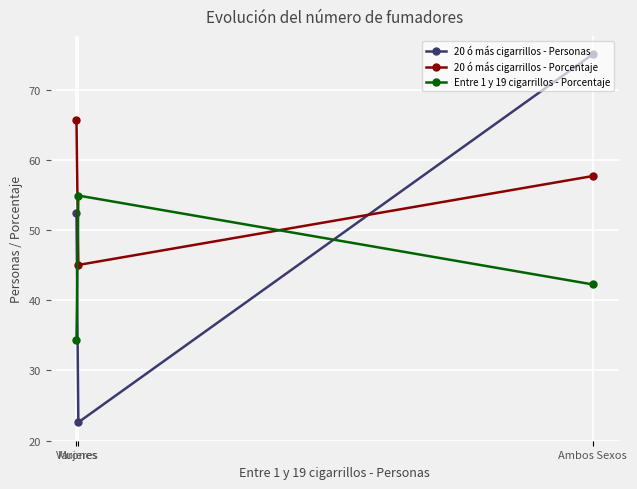

What is the label of the 2nd point from the left?

Mujeres